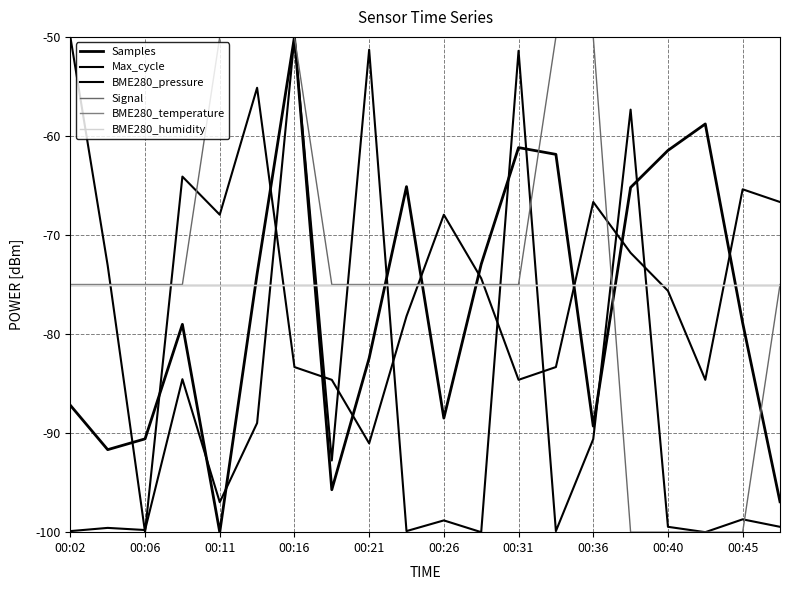

How many lines are shown in the chart?

6